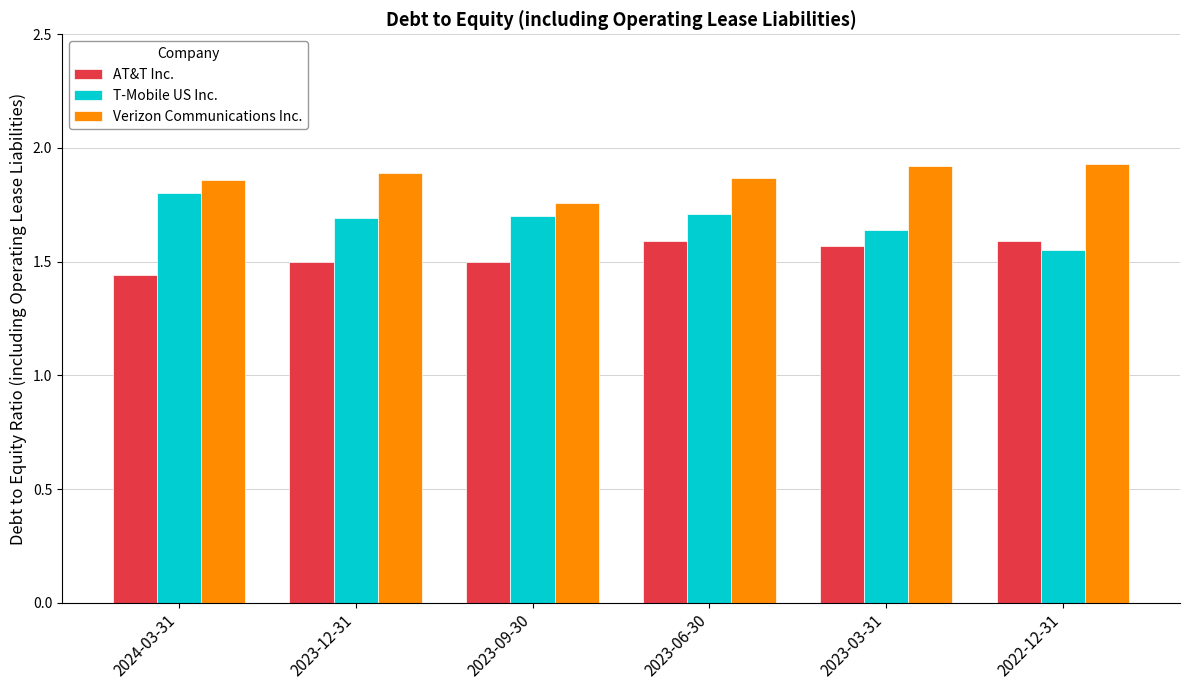

What is the total value across all series at 2023-12-31?

5.1